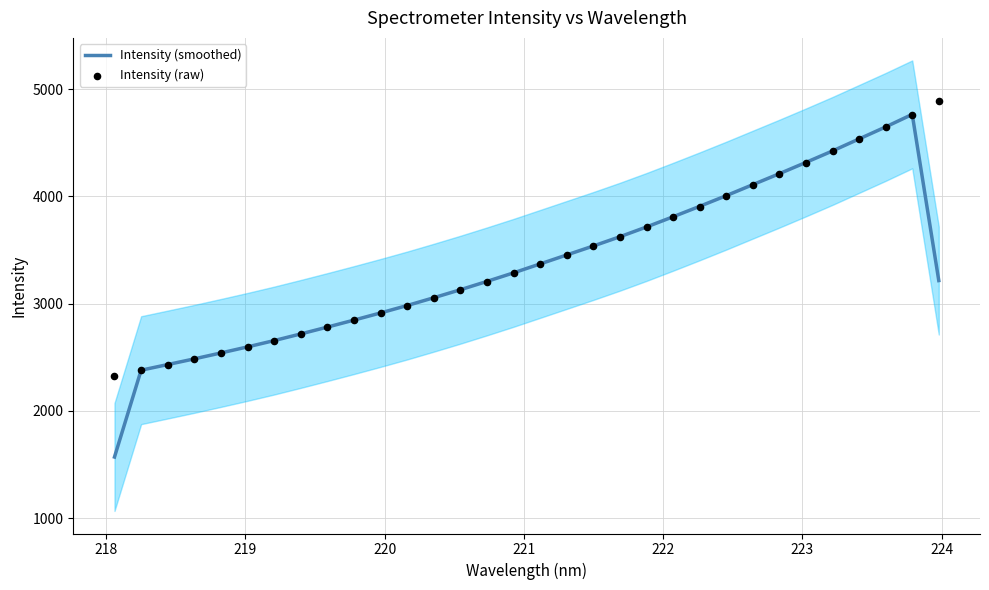

Is the value of Intensity (raw) at 18 greater than the value of Intensity (smoothed) at 14?

Yes